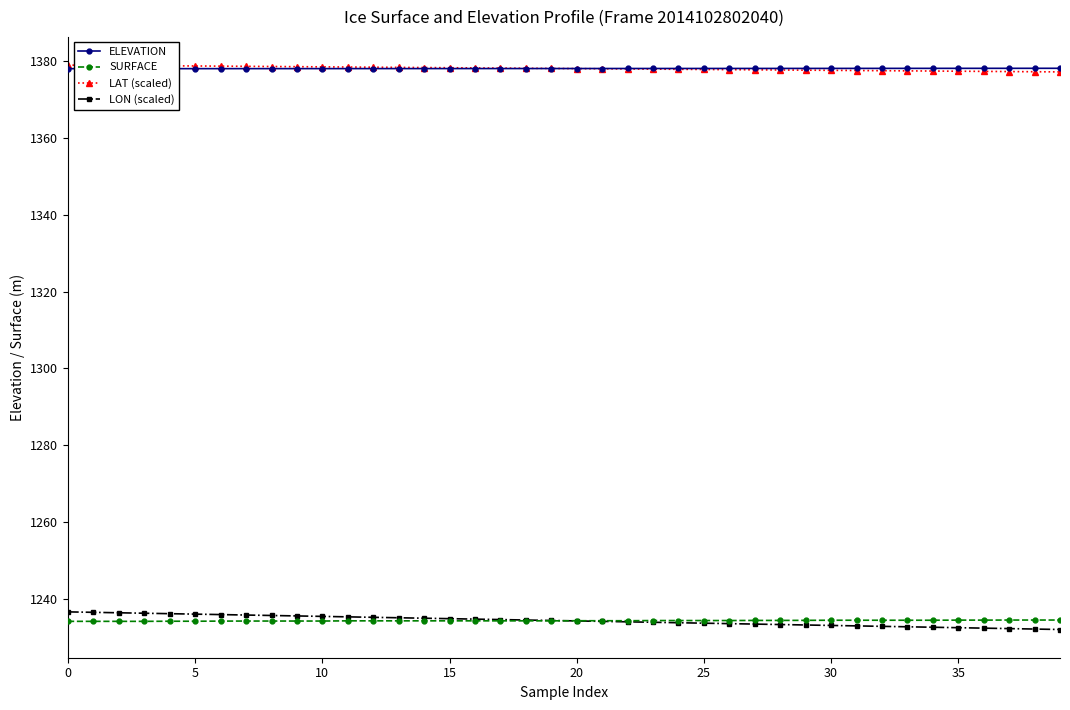

What is the value of the SURFACE point at the 14th from the left?

1234.3